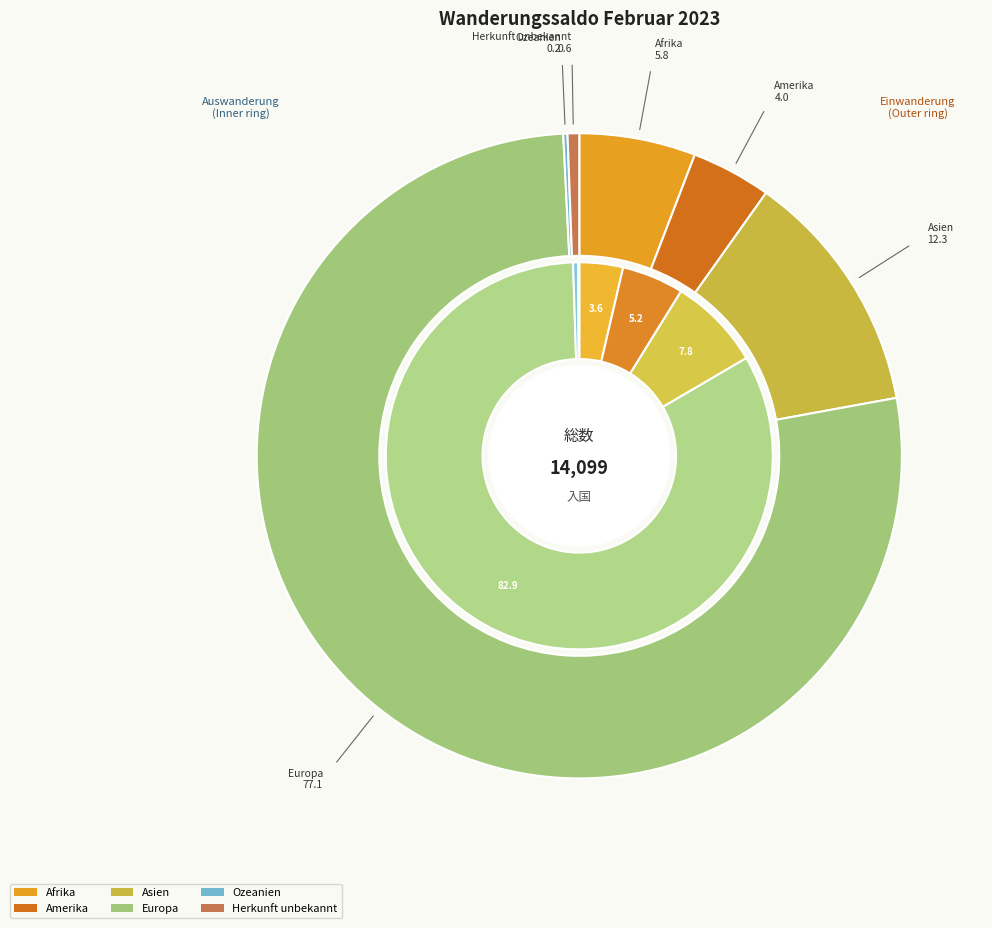

Count the number of slices in the pie.

6